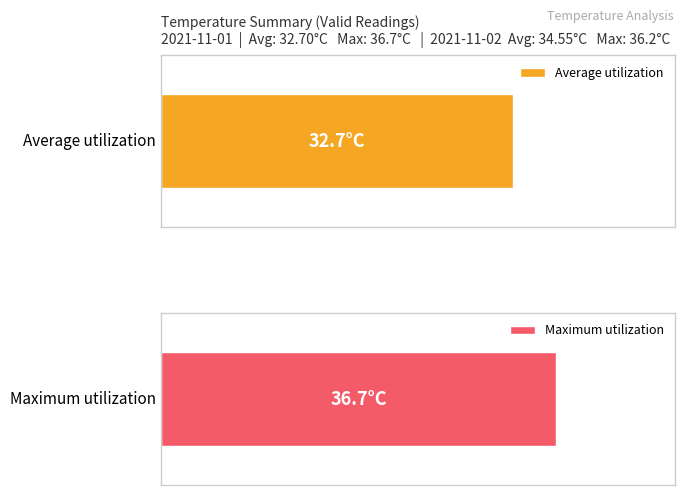

Rank the series by their maximum value, from lowest to highest.

Average utilization, Maximum utilization